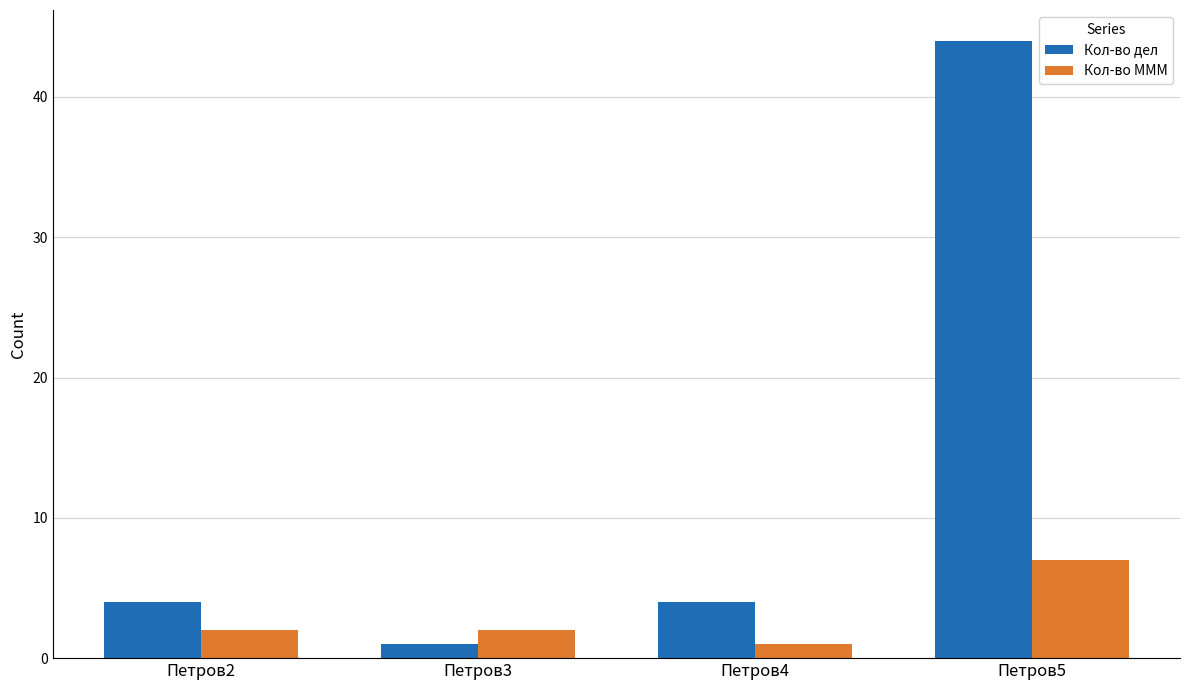

Is the value of Кол-во МММ at Петров5 greater than the value of Кол-во дел at Петров3?

Yes